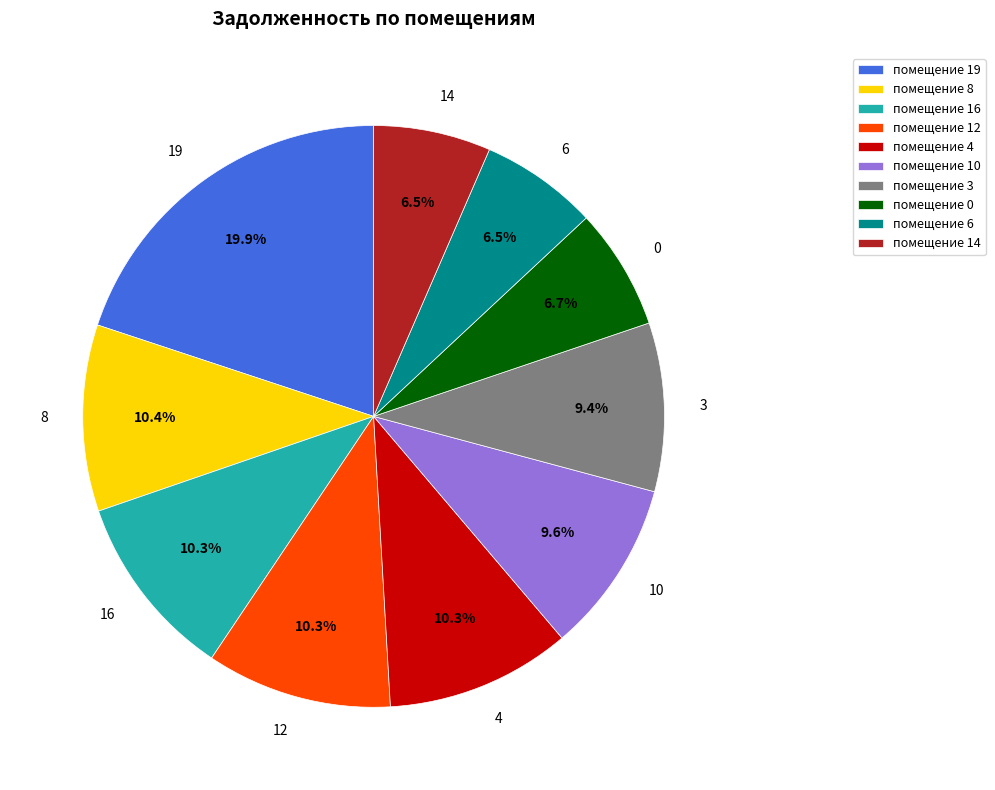

How much of the chart is everything except 8?

89.6%